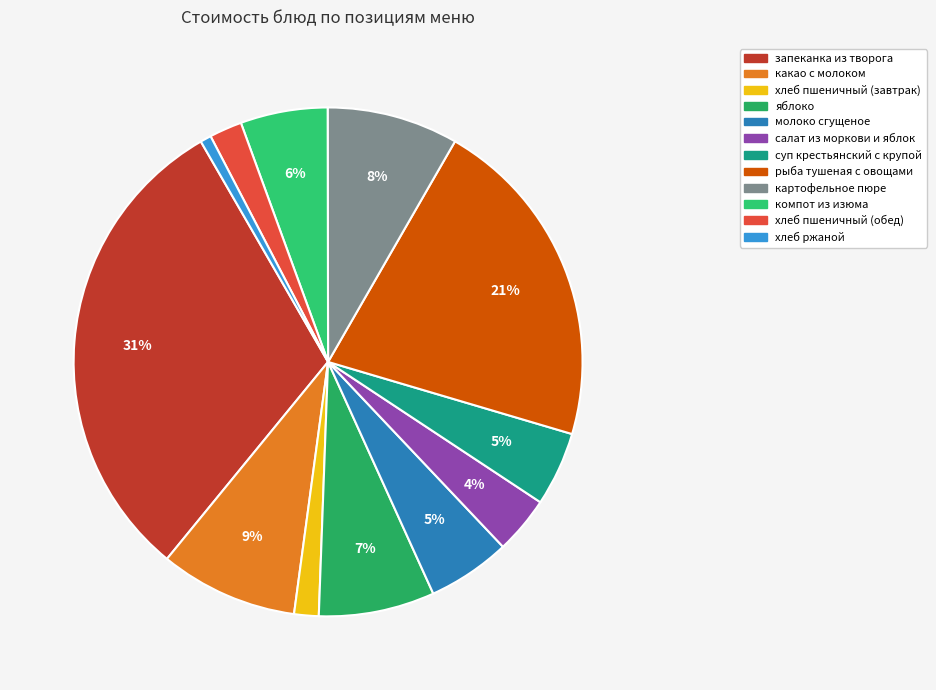

What is the largest slice in the pie chart?

запеканка из творога